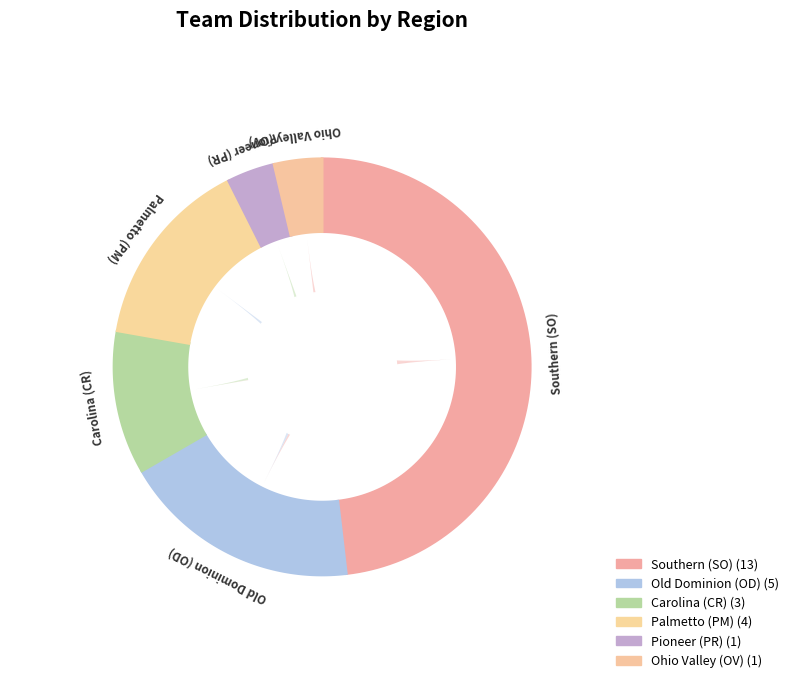

Is there a majority slice in this chart?

No